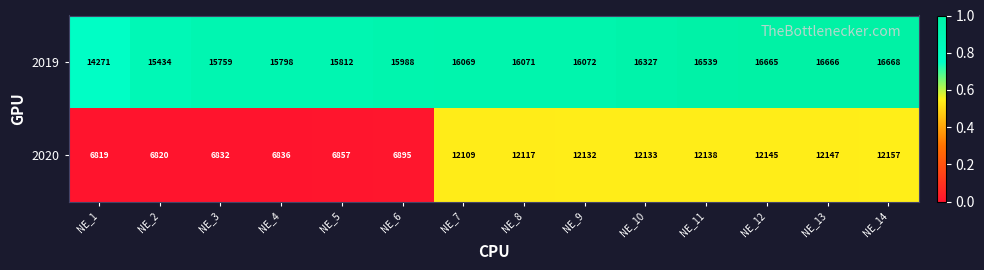

What is the difference between the highest and lowest values at NE_12?

4520